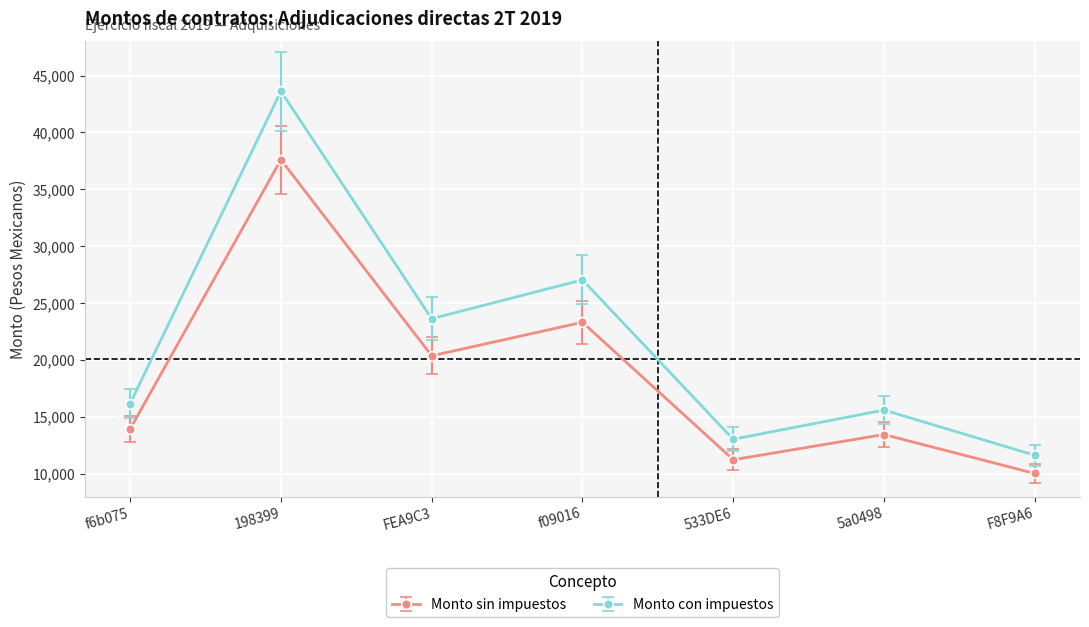

The Monto sin impuestos series shows 23310.0 at f09016. True or false?

True